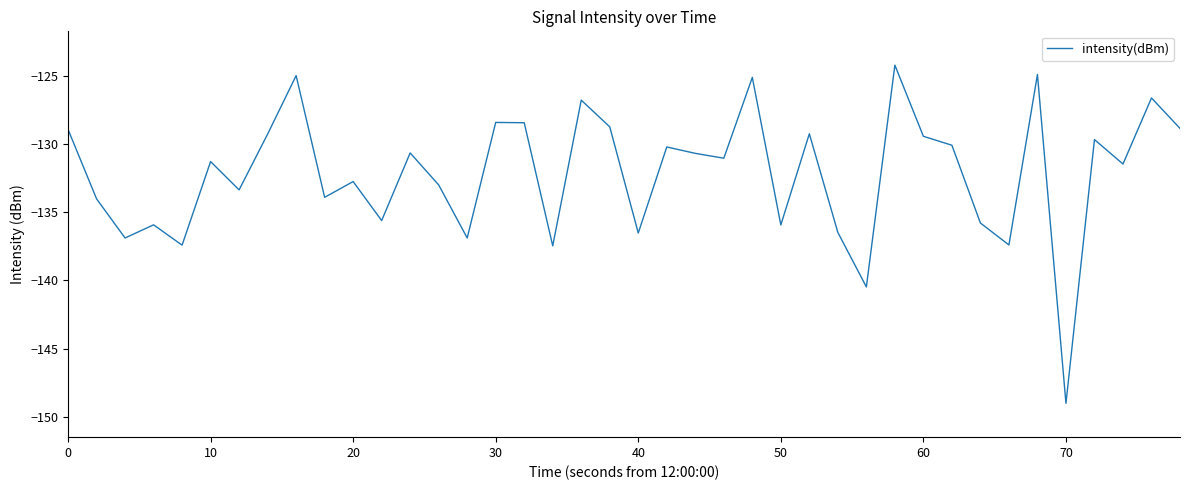

What is the minimum value shown in the chart?

-149.0